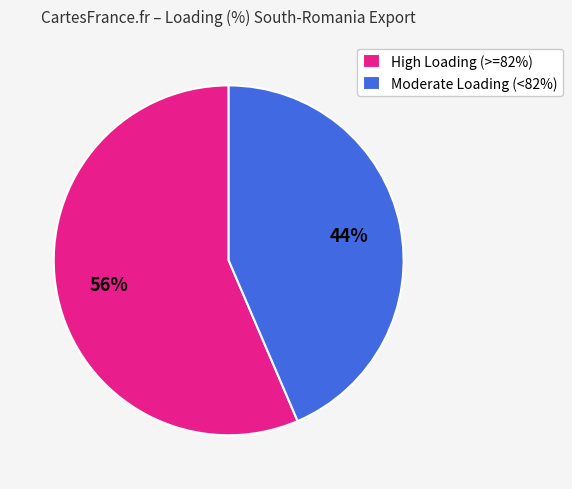

How many segments does this pie chart have?

2